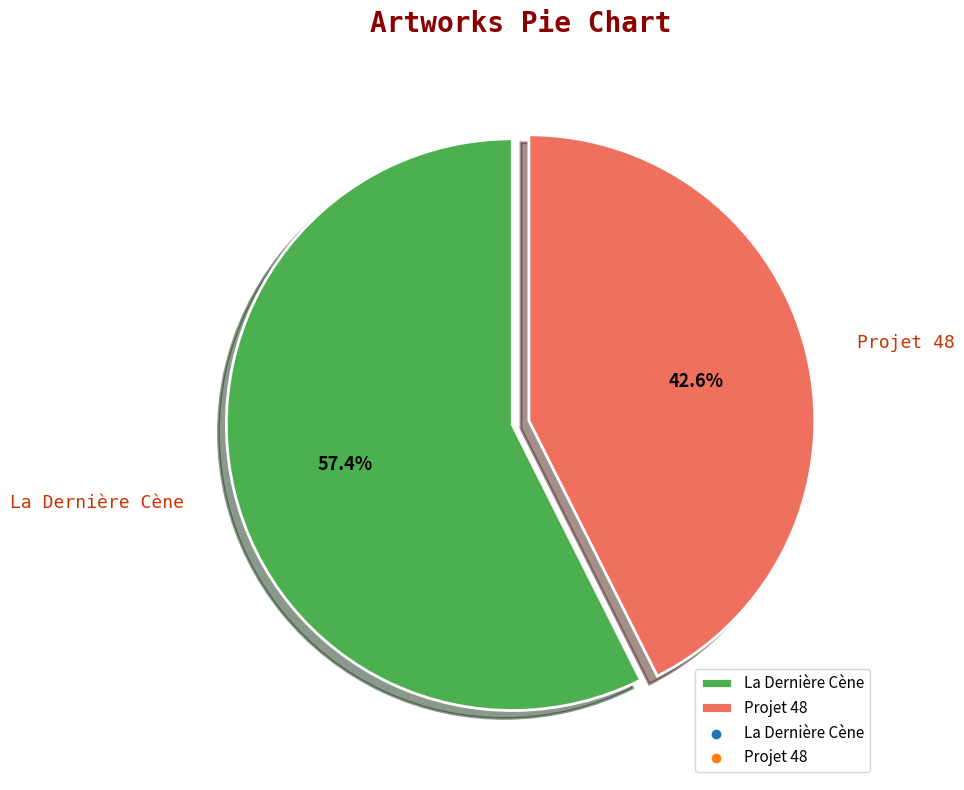

What is the majority slice?

La Dernière Cène